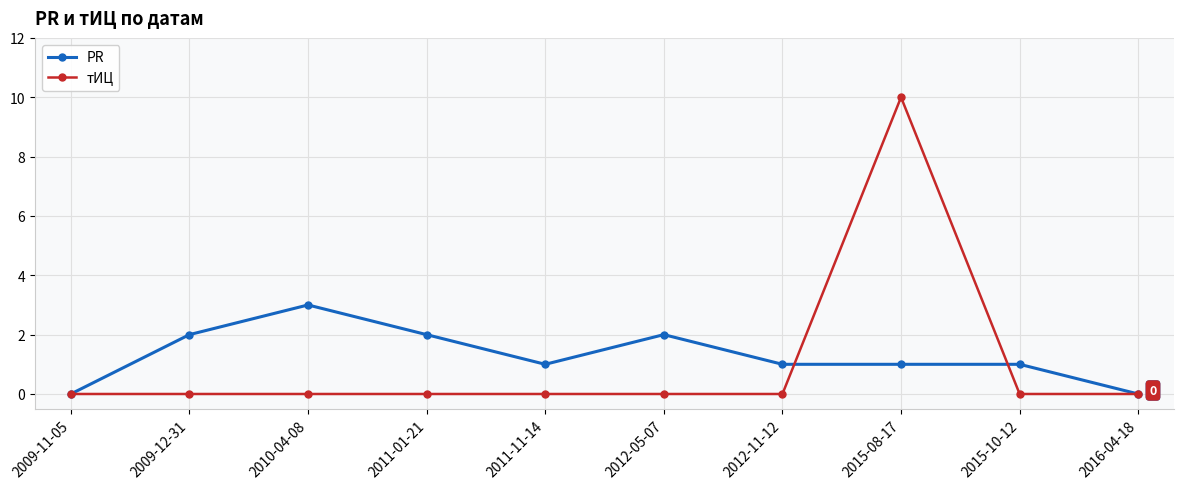

Reading left to right, transcribe all the data shown in this chart.

PR: 2009-11-05=0	2009-12-31=2	2010-04-08=3	2011-01-21=2	2011-11-14=1	2012-05-07=2	2012-11-12=1	2015-08-17=1	2015-10-12=1	2016-04-18=0
тИЦ: 2009-11-05=0	2009-12-31=0	2010-04-08=0	2011-01-21=0	2011-11-14=0	2012-05-07=0	2012-11-12=0	2015-08-17=10	2015-10-12=0	2016-04-18=0